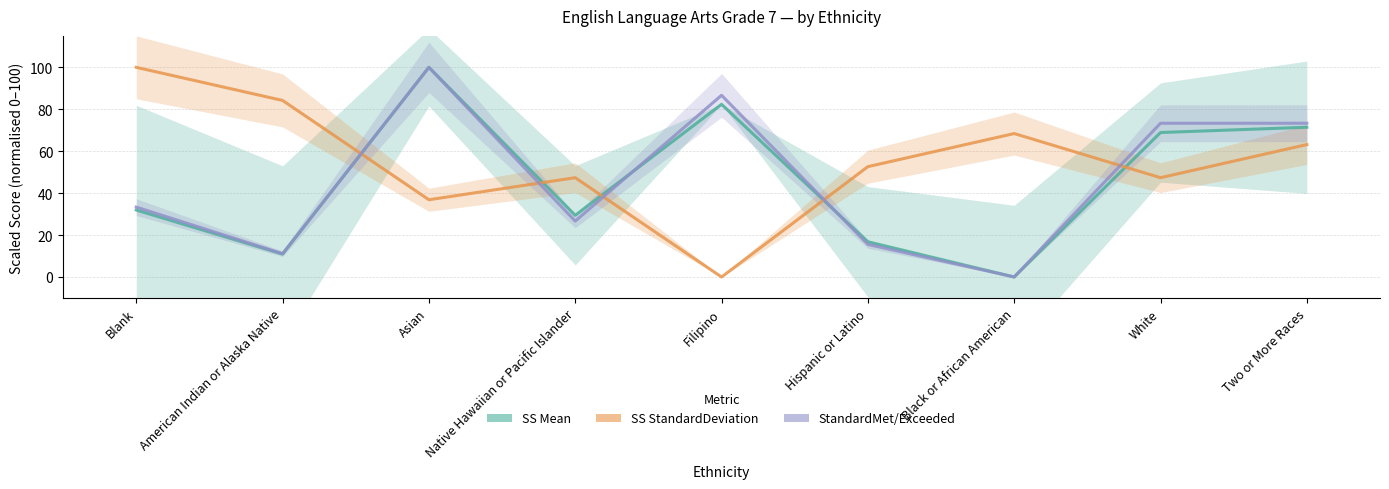

What are all the series names shown in the legend?

SS Mean, SS StandardDeviation, StandardMet/Exceeded